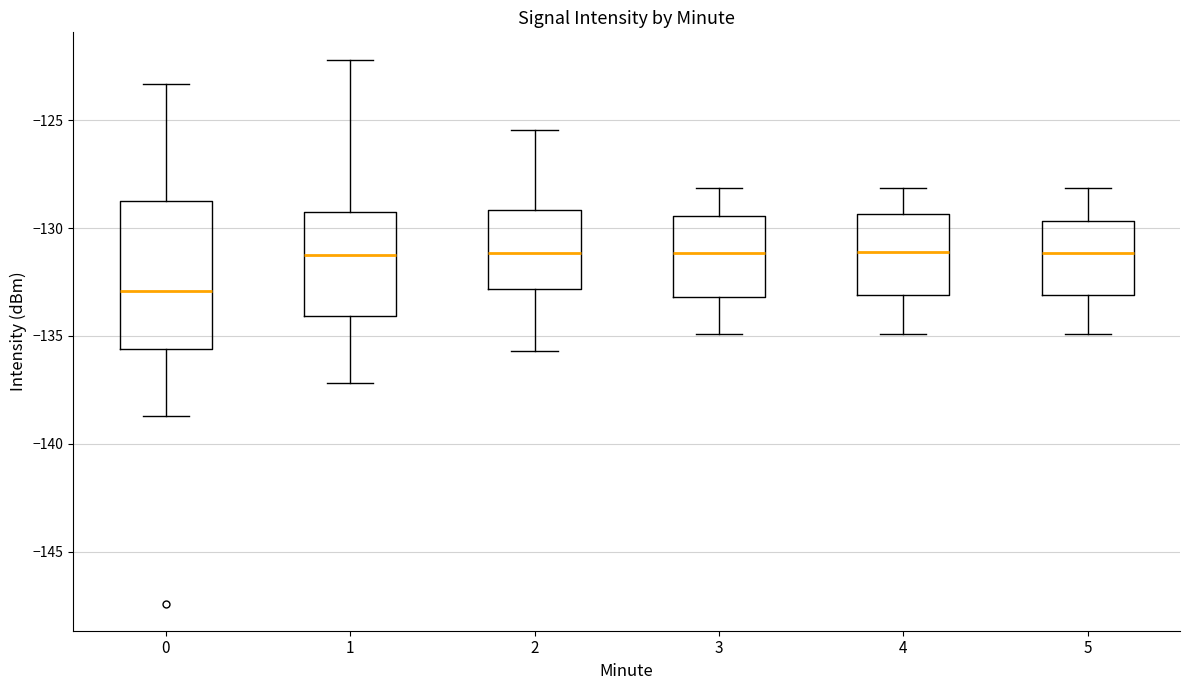

Where is the lower edge of the box at x = 5 on the y-axis? The values are not printed on the chart, so give them approximately, as read against the axis.

-133.0